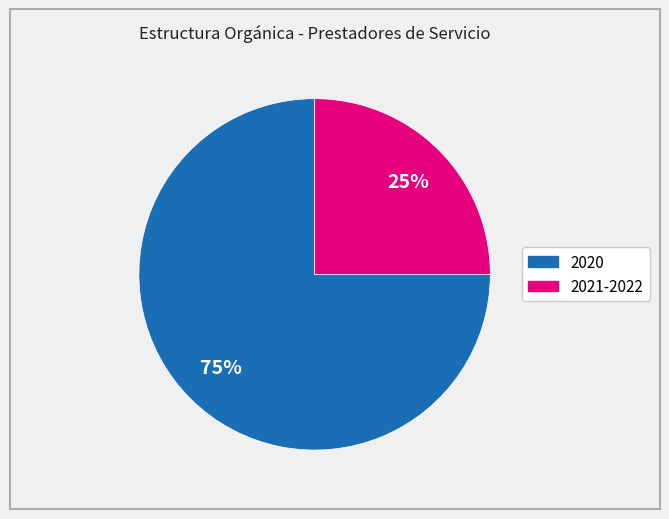

Is there any slice that represents more than half of the pie?

Yes